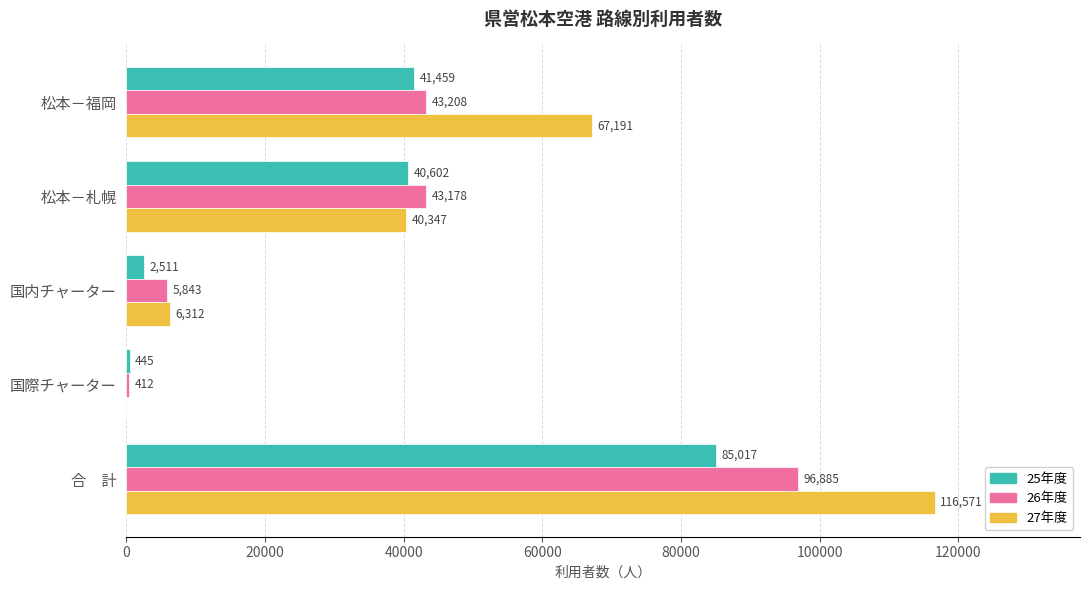

What is the sum of all 26年度 values?

189526